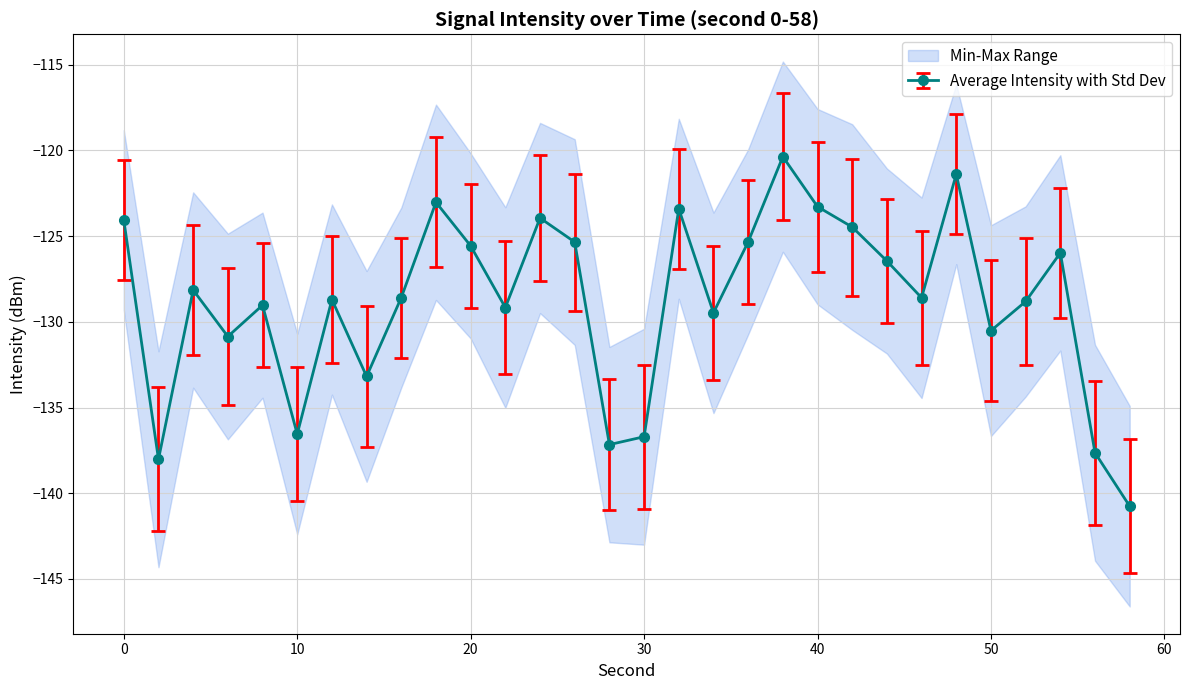

Reading right to left, extract all data points from this chart.

58=-140.8	56=-137.6	54=-126.0	52=-128.8	50=-130.5	48=-121.4	46=-128.6	44=-126.4	42=-124.5	40=-123.3	38=-120.4	36=-125.3	34=-129.5	32=-123.4	30=-136.7	28=-137.2	26=-125.3	24=-123.9	22=-129.2	20=-125.6	18=-123.0	16=-128.6	14=-133.2	12=-128.7	10=-136.5	8=-129.0	6=-130.9	4=-128.1	2=-138.0	0=-124.1